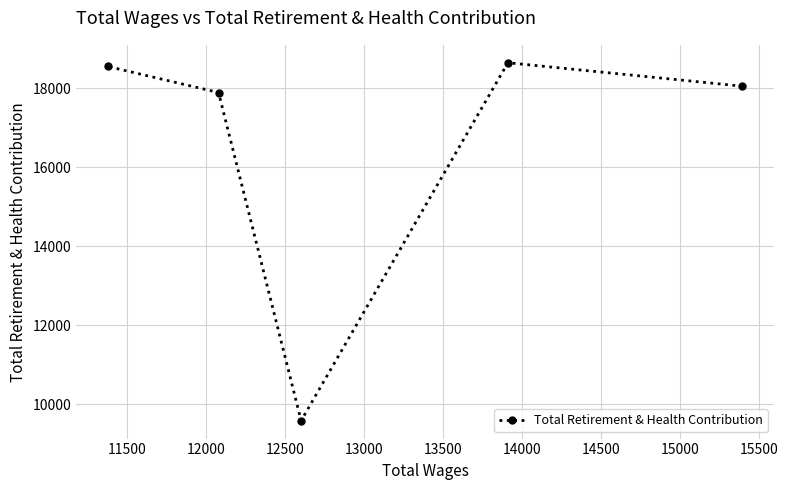

What is the value of the 4th point from the left?

18651